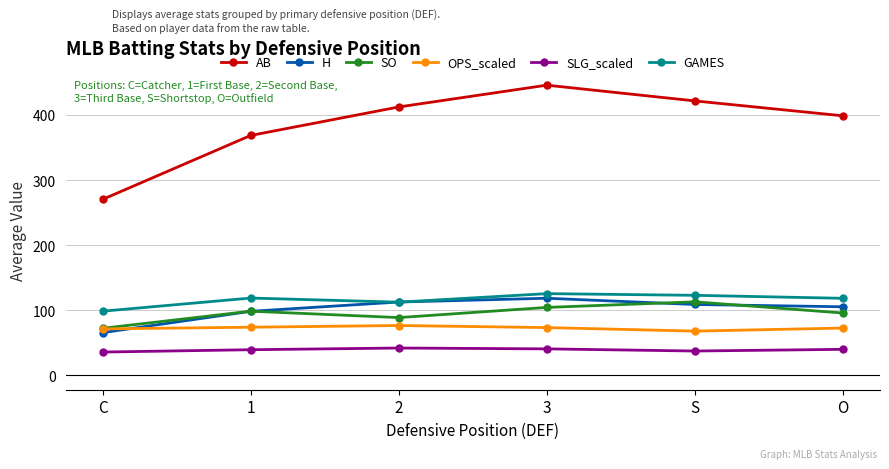

Rank the categories by AB value from lowest to highest.

C, 1, O, 2, S, 3